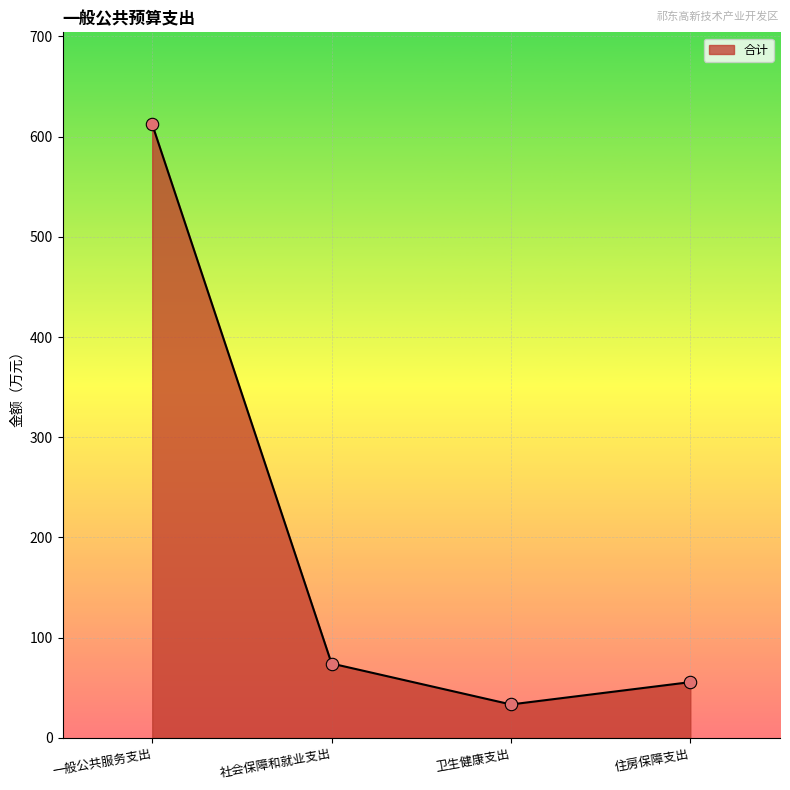

Which has a higher value, 卫生健康支出 or 住房保障支出?

住房保障支出